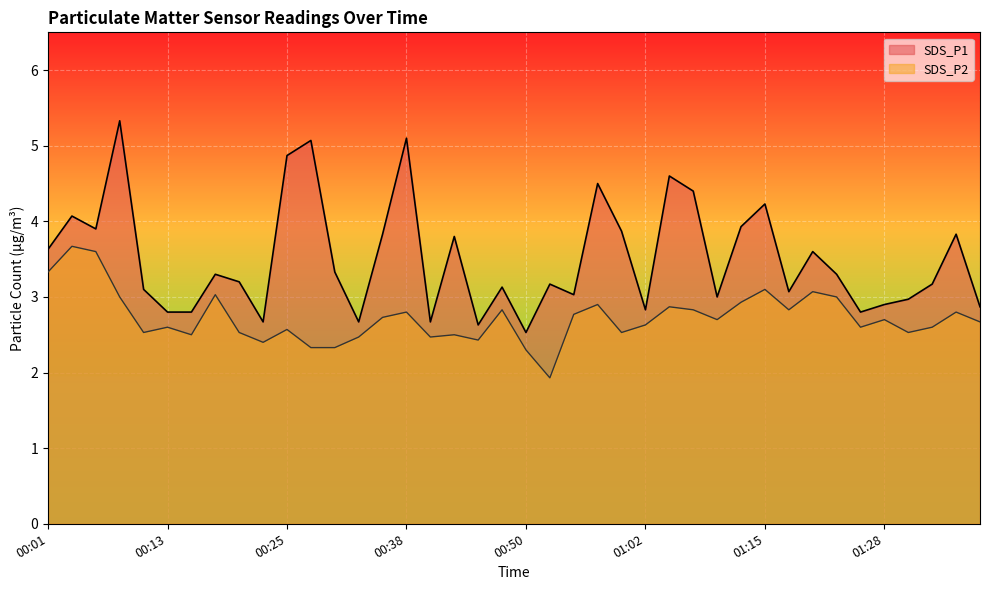

True or false: SDS_P2 and SDS_P1 intersect in this chart.

False